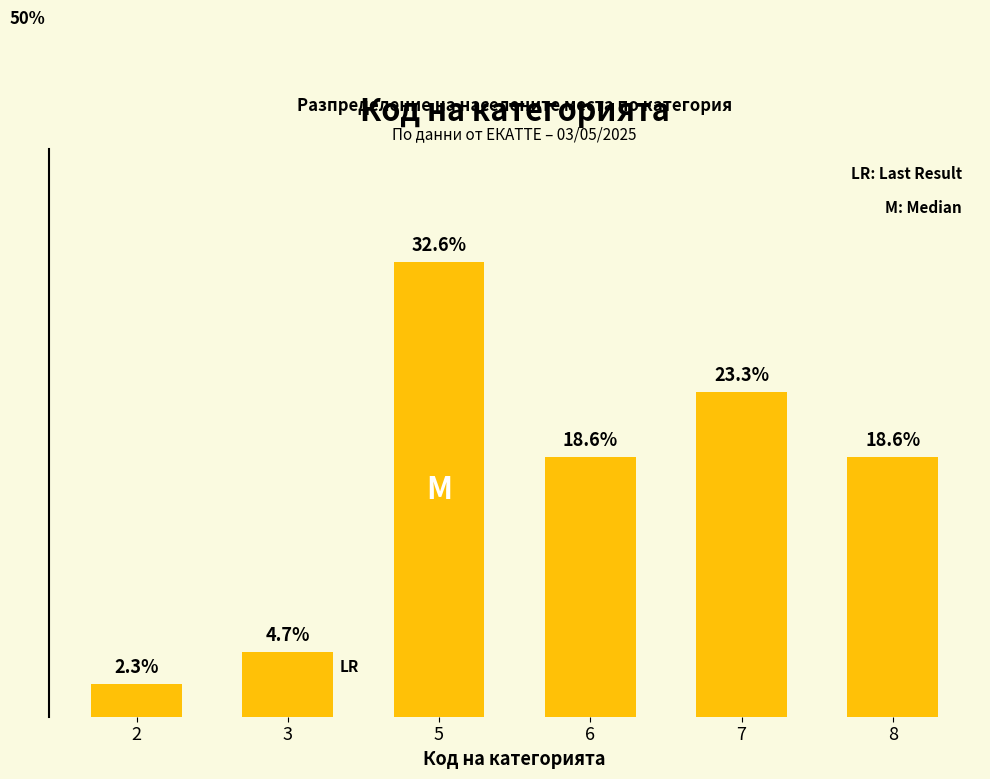

Are the bars horizontal?

No